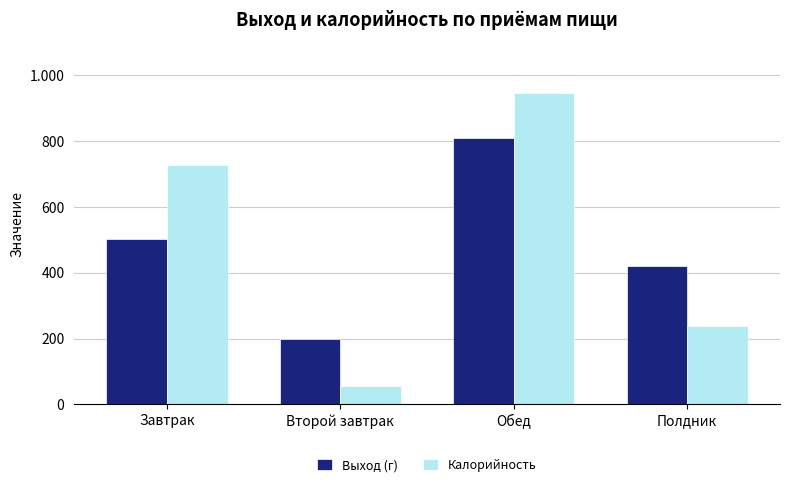

Which series has the widest spread of values?

Калорийность